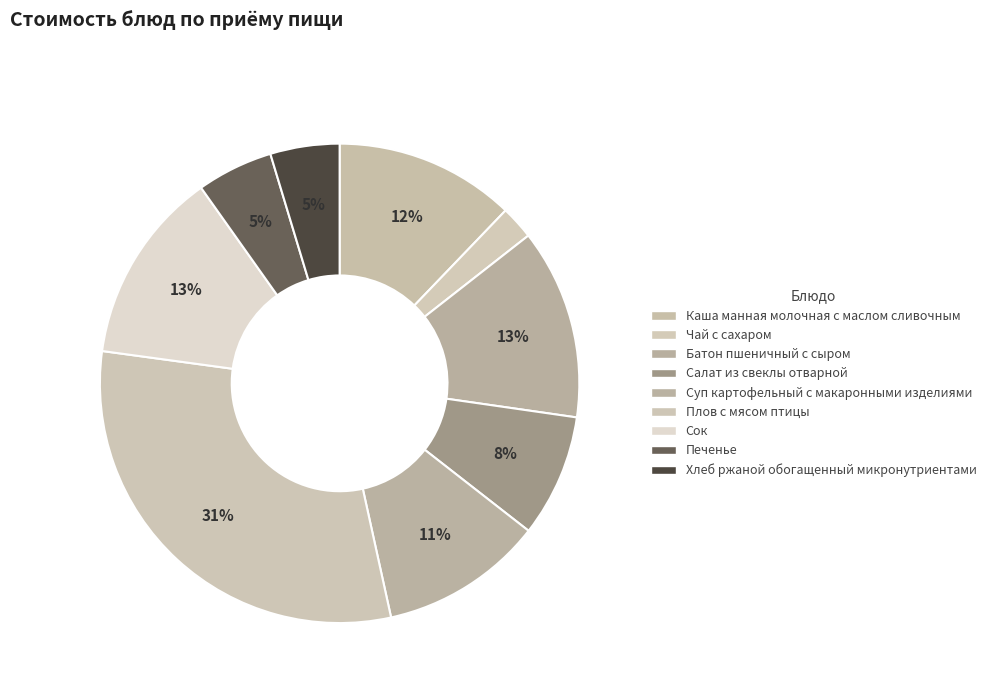

How many slices are in this pie chart?

9